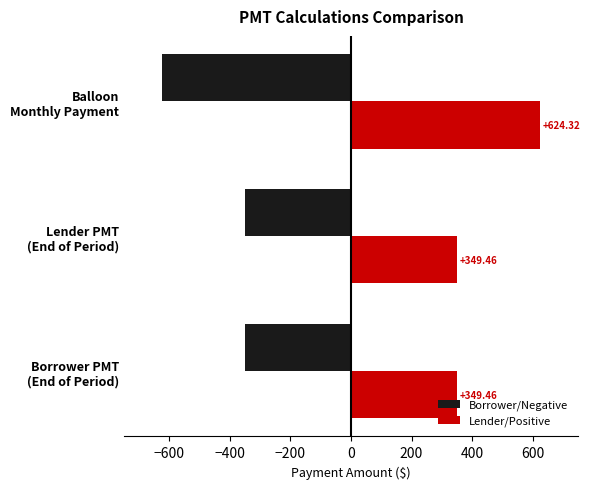

What is the average value of the Lender/Positive series?

441.1